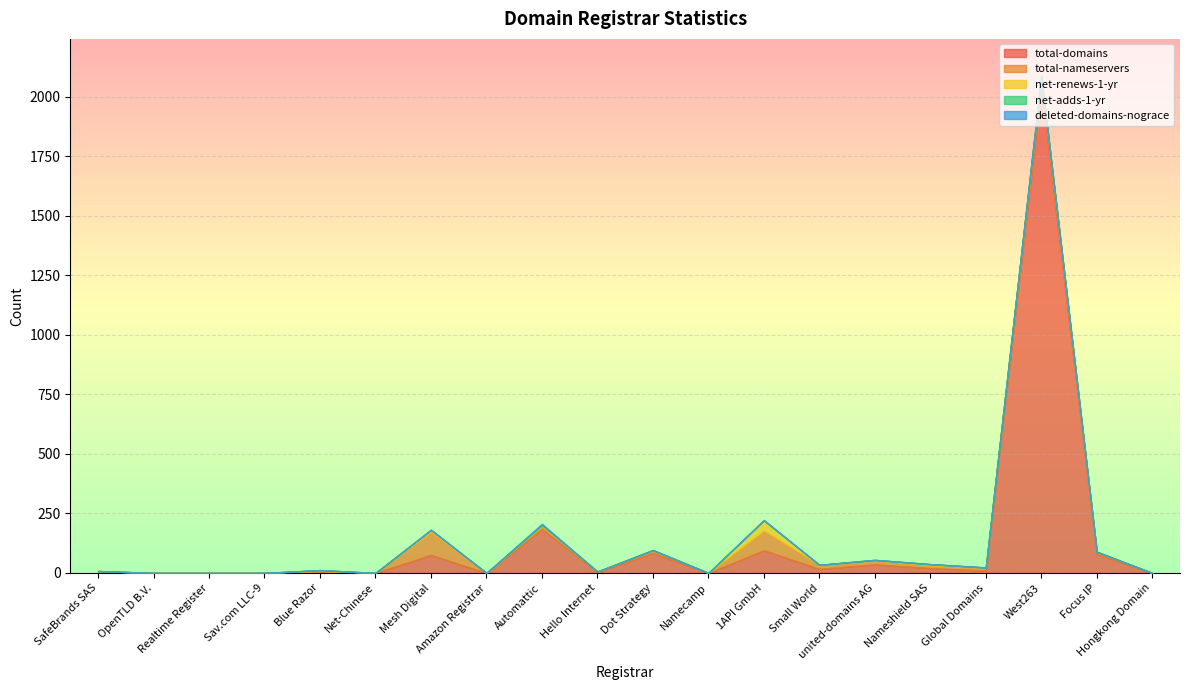

Reading left to right, extract all data points from this chart.

total-domains: SafeBrands SAS=5	OpenTLD B.V.=0	Realtime Register=0	Sav.com LLC-9=0	Blue Razor=3	Net-Chinese=0	Mesh Digital=76	Amazon Registrar=0	Automattic=185	Hello Internet=4	Dot Strategy=84	Namecamp=0	1API GmbH=95	Small World=17	united-domains AG=36	Nameshield SAS=20	Global Domains=10	West263=2040	Focus IP=79	Hongkong Domain=0
total-nameservers: SafeBrands SAS=3	OpenTLD B.V.=0	Realtime Register=0	Sav.com LLC-9=0	Blue Razor=6	Net-Chinese=0	Mesh Digital=96	Amazon Registrar=0	Automattic=11	Hello Internet=2	Dot Strategy=12	Namecamp=0	1API GmbH=82	Small World=17	united-domains AG=17	Nameshield SAS=11	Global Domains=13	West263=40	Focus IP=10	Hongkong Domain=0
net-renews-1-yr: SafeBrands SAS=0	OpenTLD B.V.=0	Realtime Register=0	Sav.com LLC-9=0	Blue Razor=3	Net-Chinese=0	Mesh Digital=9	Amazon Registrar=0	Automattic=4	Hello Internet=0	Dot Strategy=0	Namecamp=0	1API GmbH=44	Small World=0	united-domains AG=1	Nameshield SAS=6	Global Domains=0	West263=7	Focus IP=0	Hongkong Domain=0
net-adds-1-yr: SafeBrands SAS=0	OpenTLD B.V.=0	Realtime Register=0	Sav.com LLC-9=0	Blue Razor=0	Net-Chinese=0	Mesh Digital=0	Amazon Registrar=0	Automattic=3	Hello Internet=0	Dot Strategy=0	Namecamp=0	1API GmbH=0	Small World=0	united-domains AG=1	Nameshield SAS=0	Global Domains=0	West263=1	Focus IP=0	Hongkong Domain=0
deleted-domains-nograce: SafeBrands SAS=0	OpenTLD B.V.=0	Realtime Register=0	Sav.com LLC-9=0	Blue Razor=0	Net-Chinese=0	Mesh Digital=1	Amazon Registrar=0	Automattic=4	Hello Internet=0	Dot Strategy=0	Namecamp=0	1API GmbH=2	Small World=0	united-domains AG=0	Nameshield SAS=0	Global Domains=0	West263=0	Focus IP=0	Hongkong Domain=0